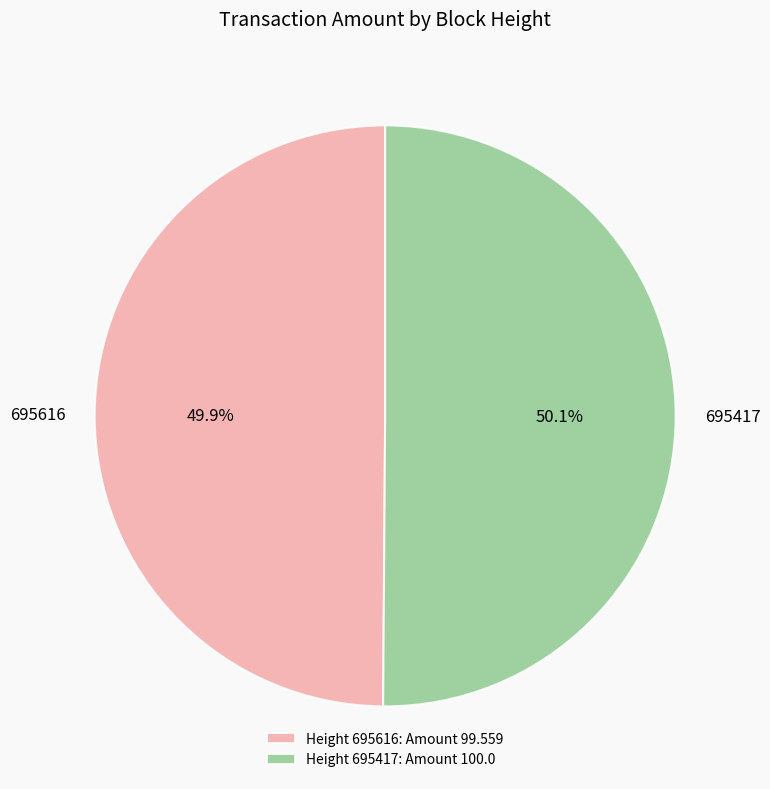

What percentage is the 695417 slice, to the nearest percent?

50%